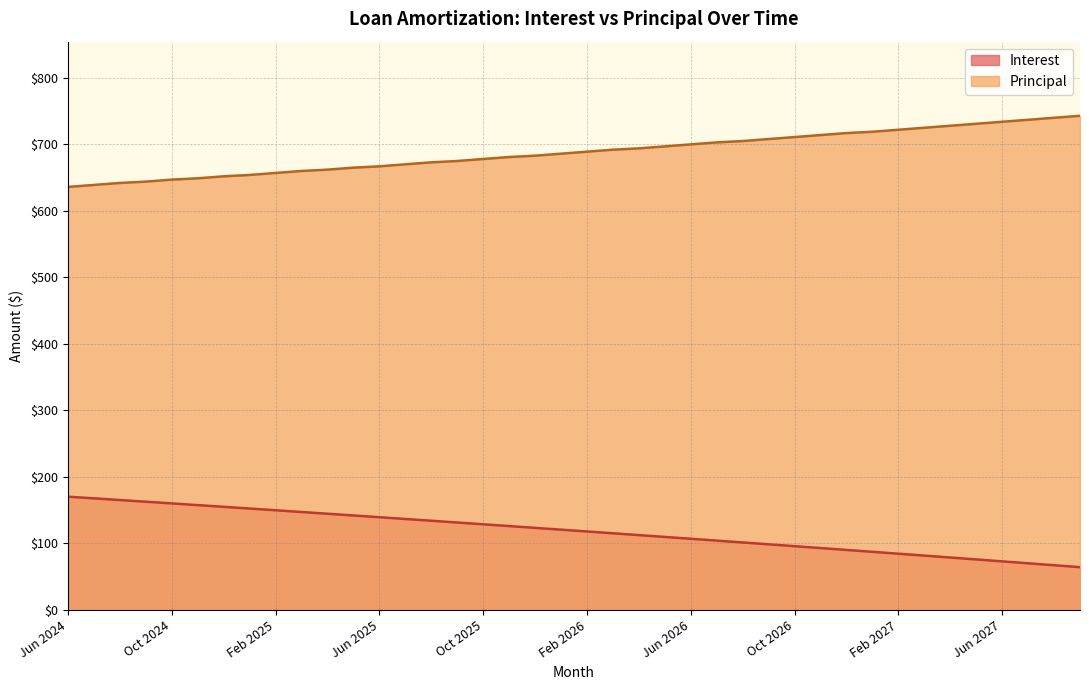

Rank the series by their maximum value, from highest to lowest.

Principal, Interest